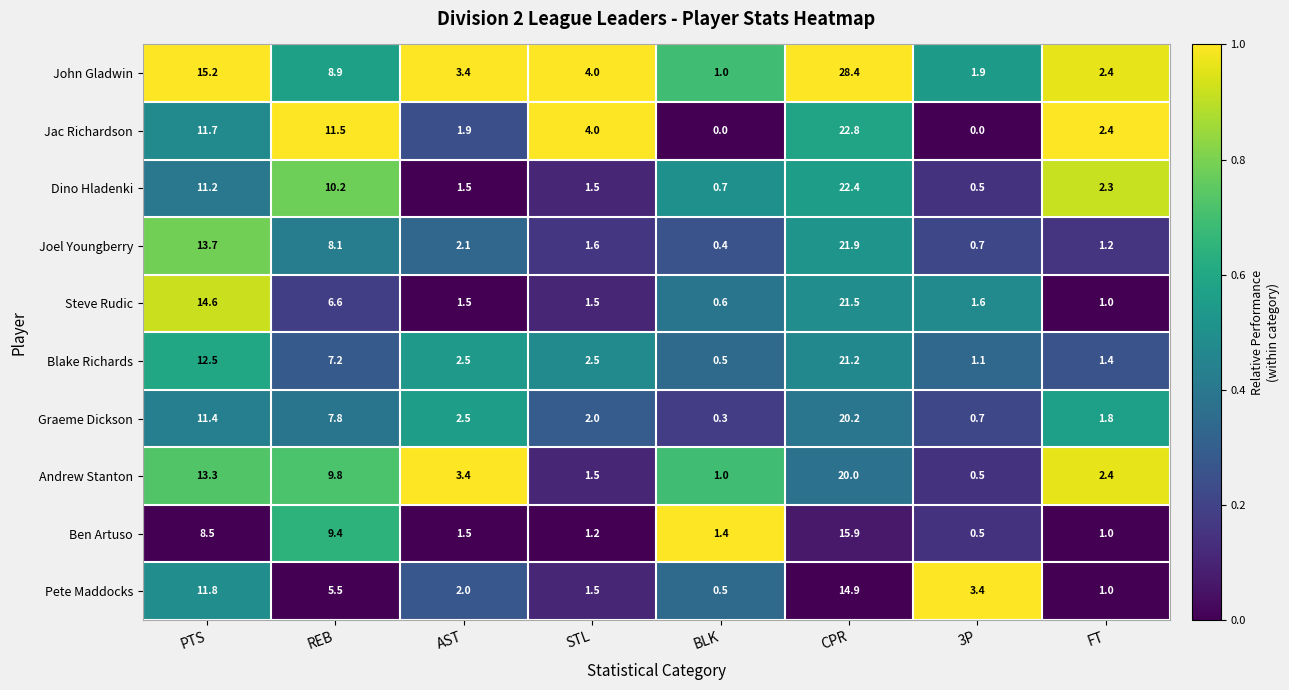

At how many categories does at least one series exceed 0?

8